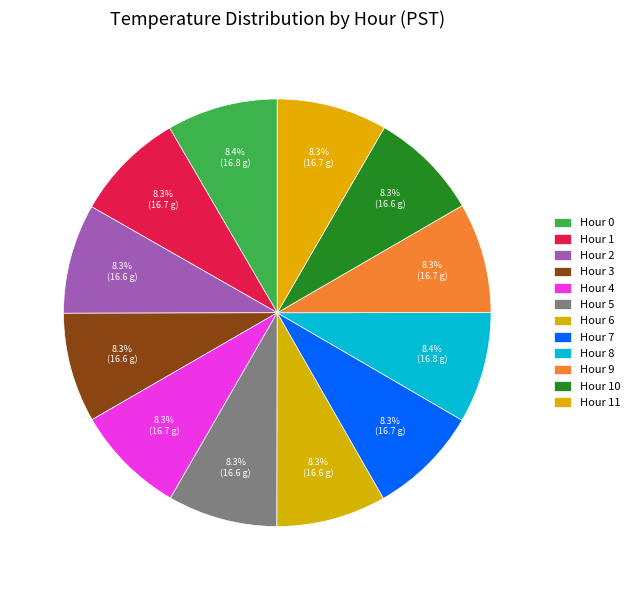

What portion of the pie excludes Hour 6?

91.7%